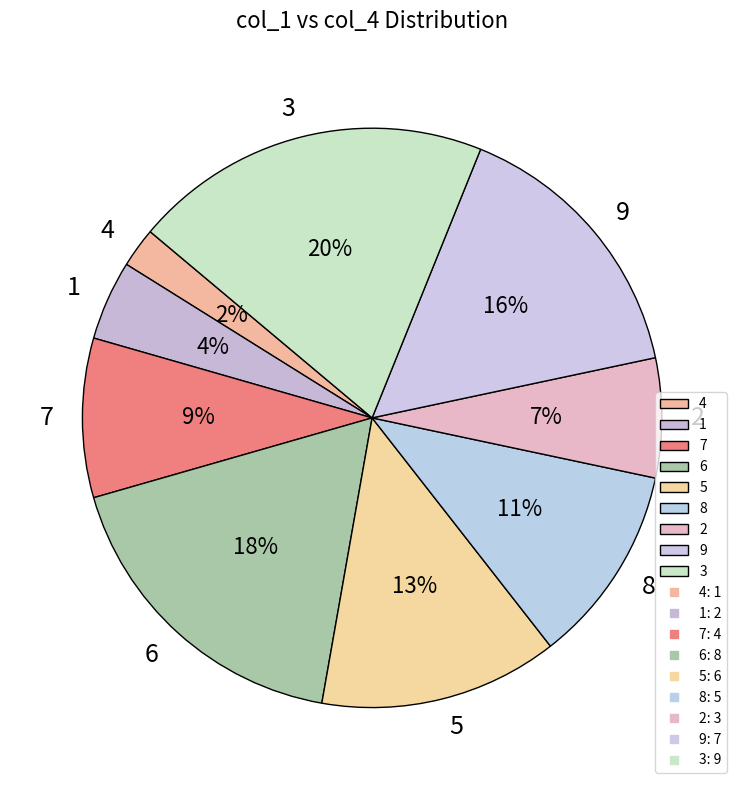

How many slices are in this pie chart?

9